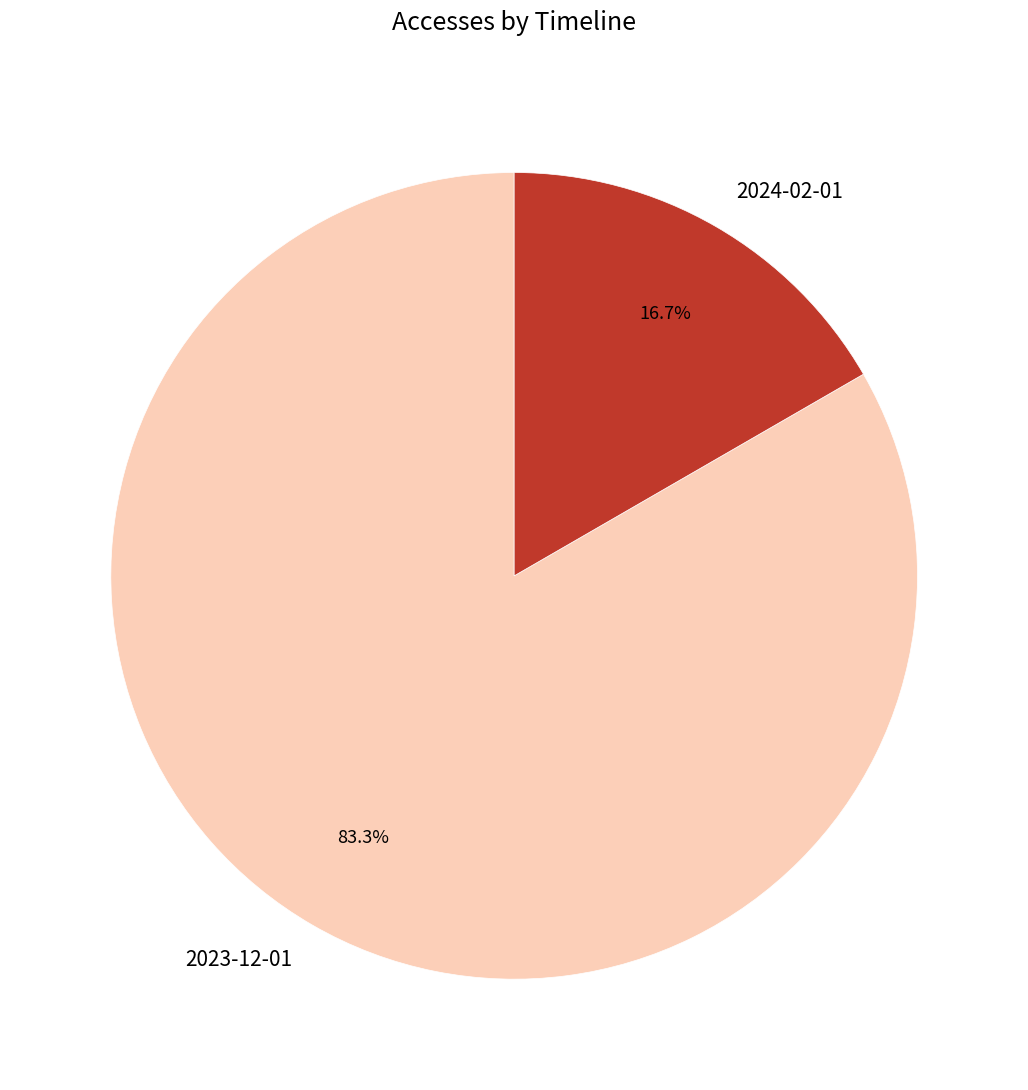

What is the total percentage of 2024-02-01 and 2023-12-01?

100.0%